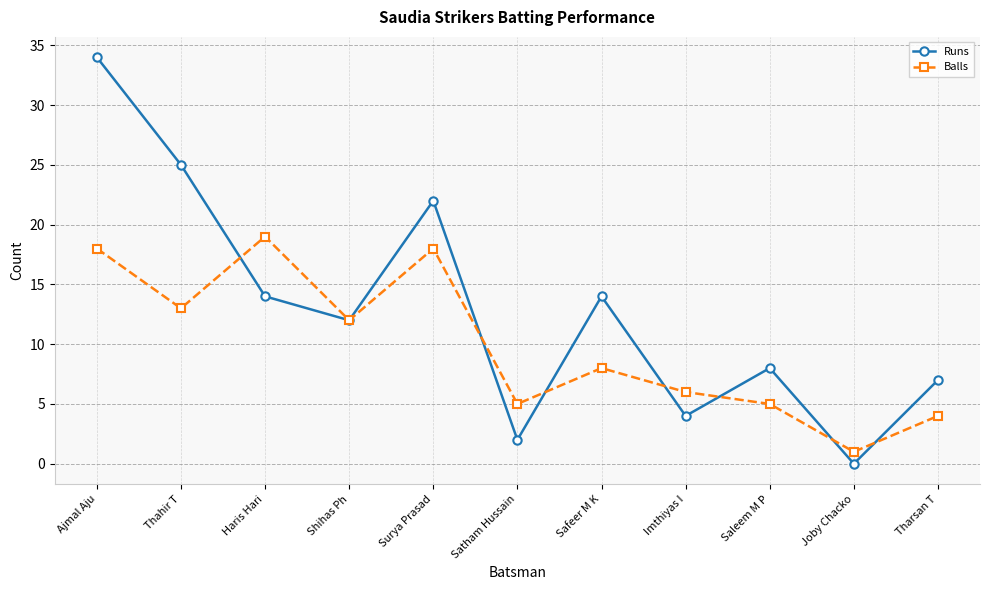

What is the value of the Runs point at the 1st from the left?

34